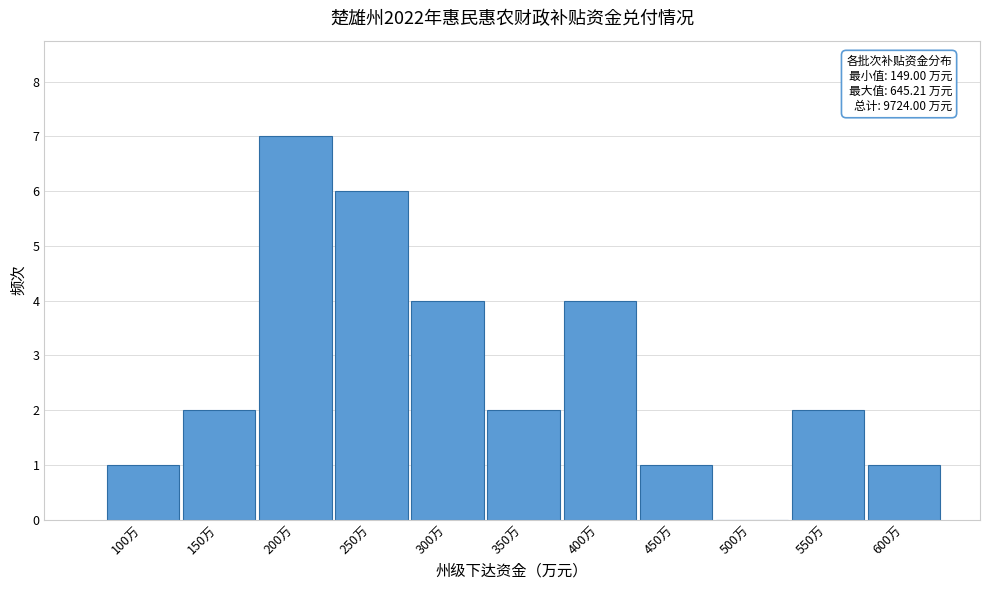

Reading right to left, list all the values displayed in this chart.

600万=1	550万=2	500万=0	450万=1	400万=4	350万=2	300万=4	250万=6	200万=7	150万=2	100万=1